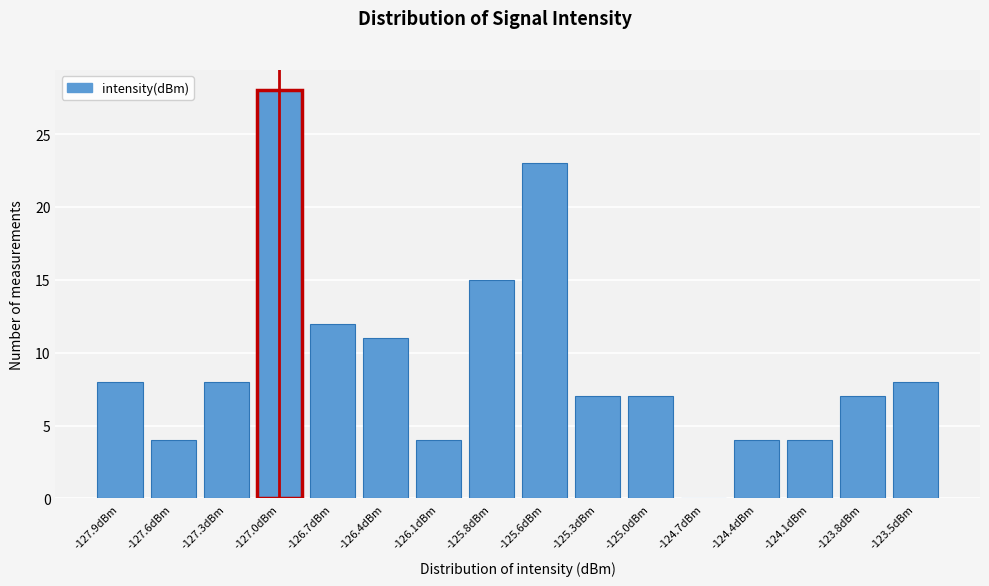

Reading left to right, what are all the values shown in this chart?

-127.9dBm=8	-127.6dBm=4	-127.3dBm=8	-127.0dBm=28	-126.7dBm=12	-126.4dBm=11	-126.1dBm=4	-125.8dBm=15	-125.6dBm=23	-125.3dBm=7	-125.0dBm=7	-124.7dBm=0	-124.4dBm=4	-124.1dBm=4	-123.8dBm=7	-123.5dBm=8